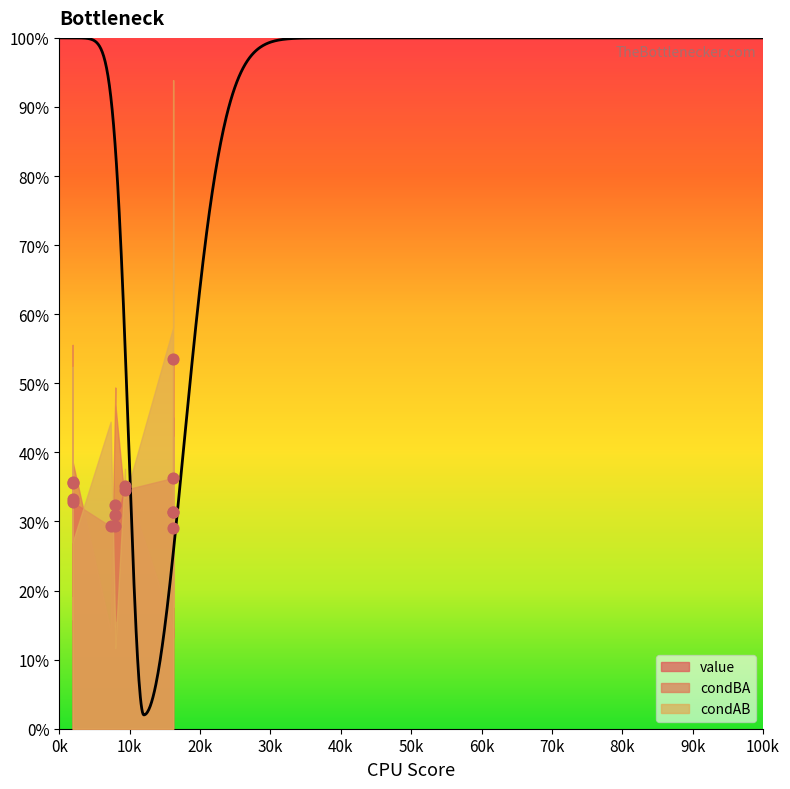

What is the total value across all series at 10?

0.9